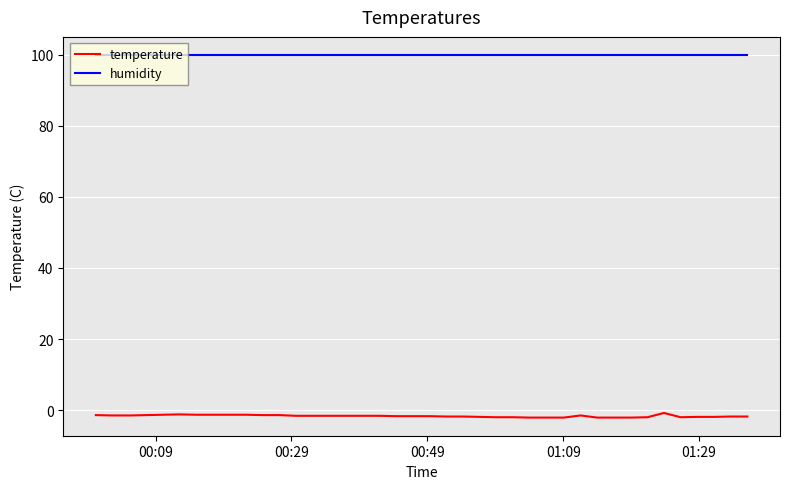

What is the maximum value shown in the chart?

99.9